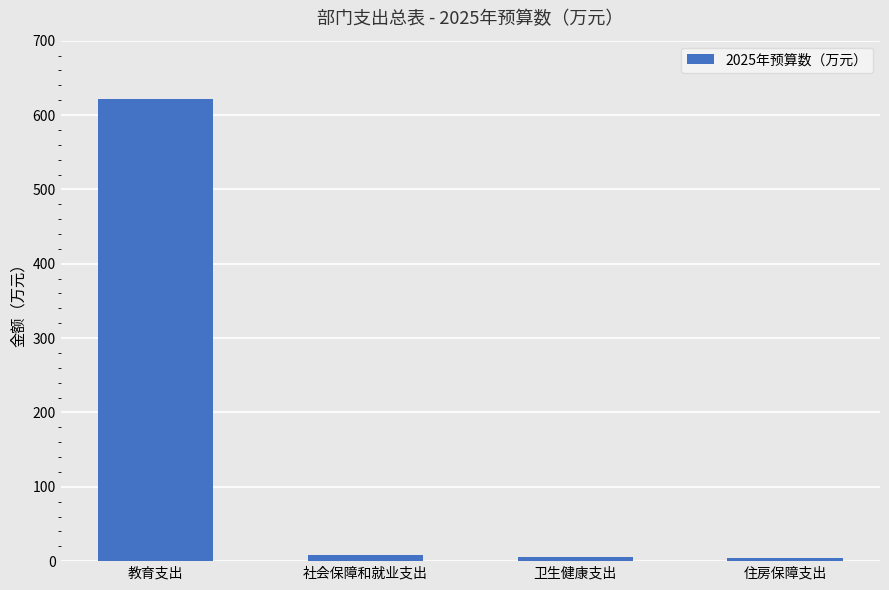

What is the label of the 2nd bar from the right?

卫生健康支出